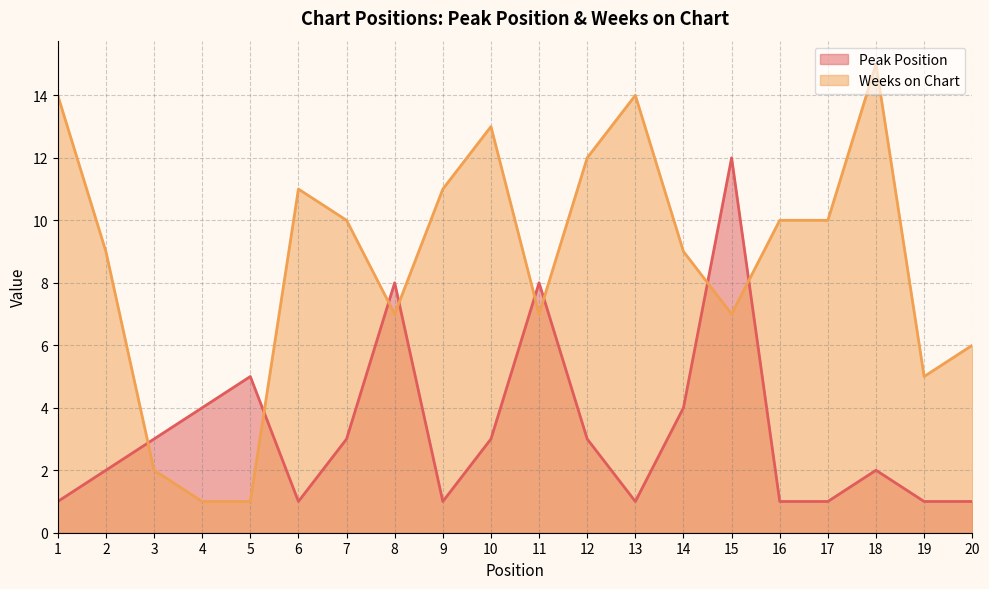

Which label corresponds to the smallest value in the chart?

1